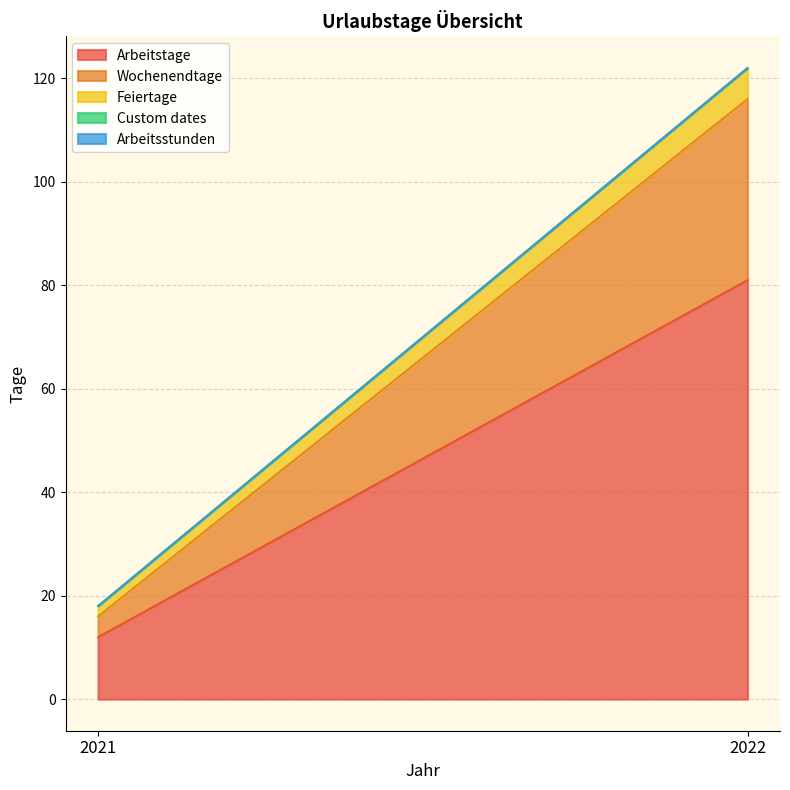

What is the spread (max minus min) of values at 2022?

81